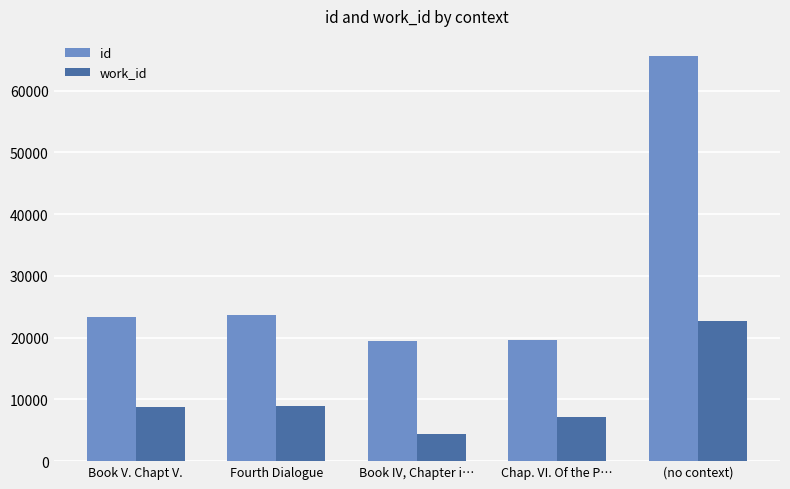

What is the sum of all id values?

151563